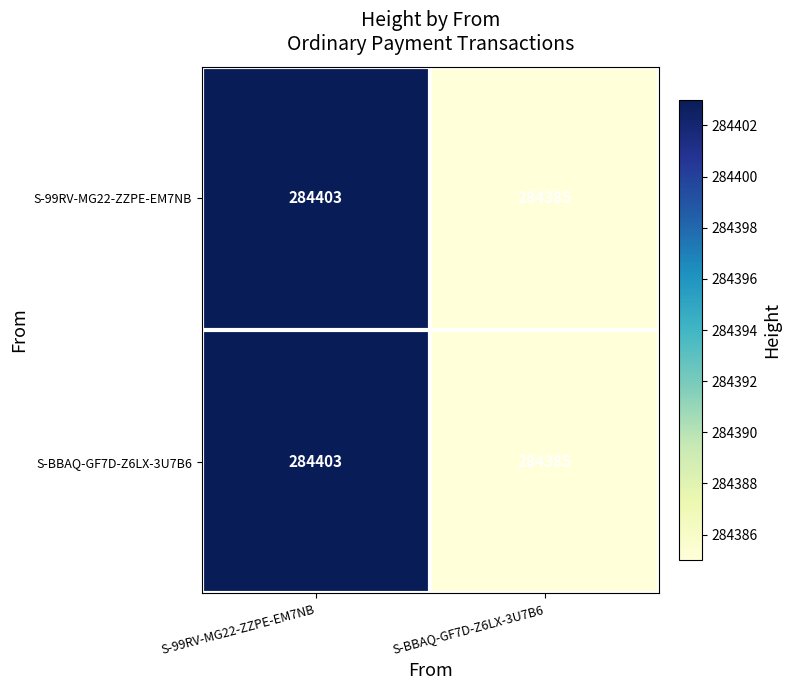

At which category does the chart reach its peak across all series?

S-99RV-MG22-ZZPE-EM7NB